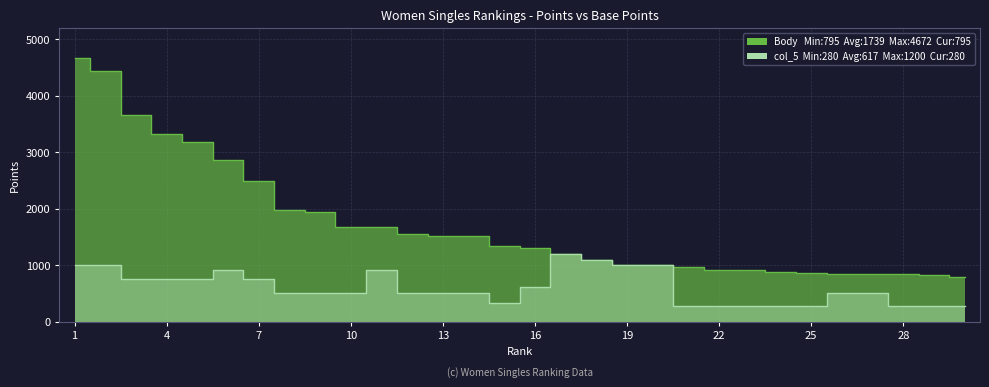

The value of Body at 30 is 516. True or false?

False